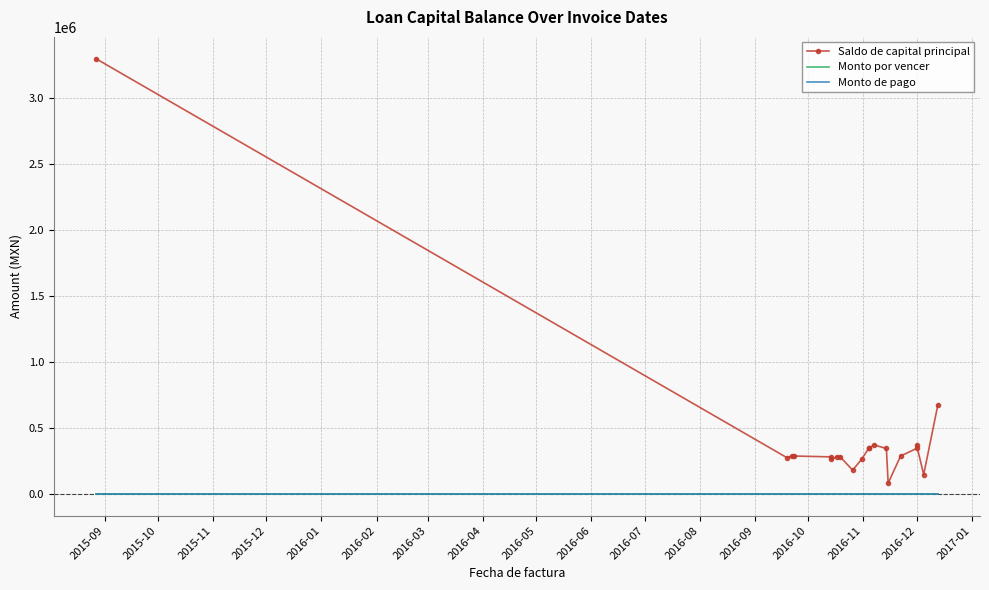

What is the highest value of the Saldo de capital principal series?

3300705.5